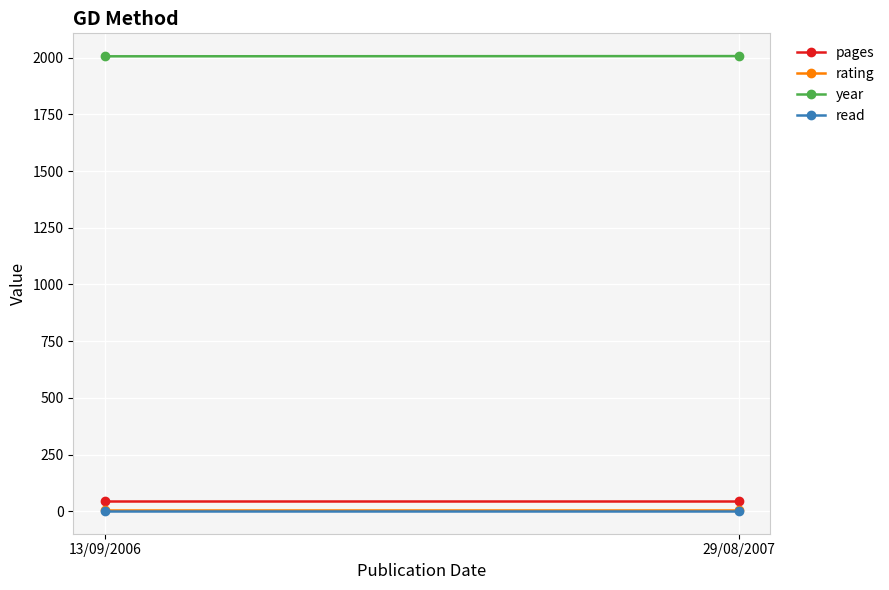

How many data points in year are less than 2007?

1